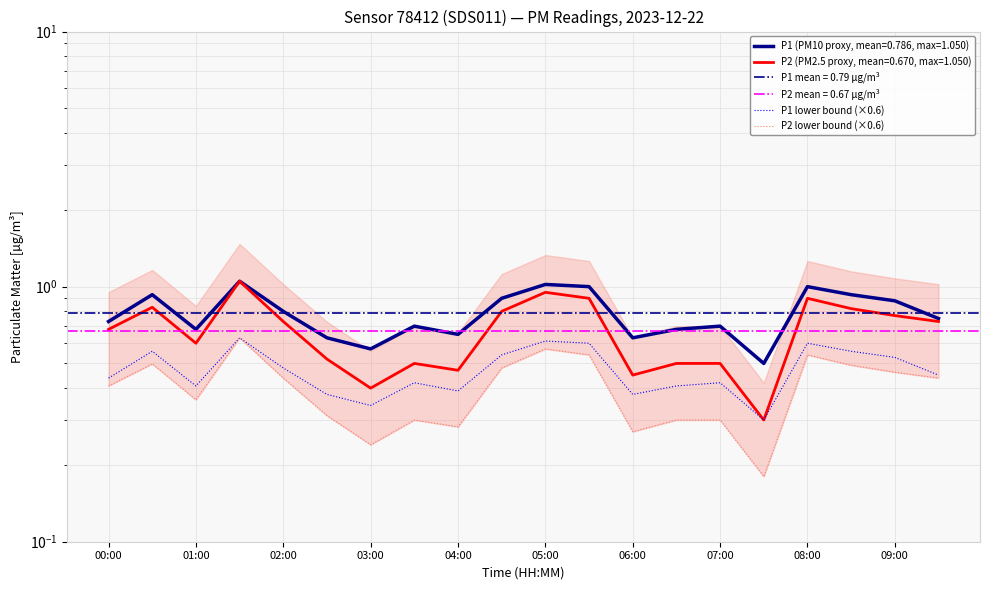

How many P1 lower bound (×0.6) values are between 0 and 1?

20